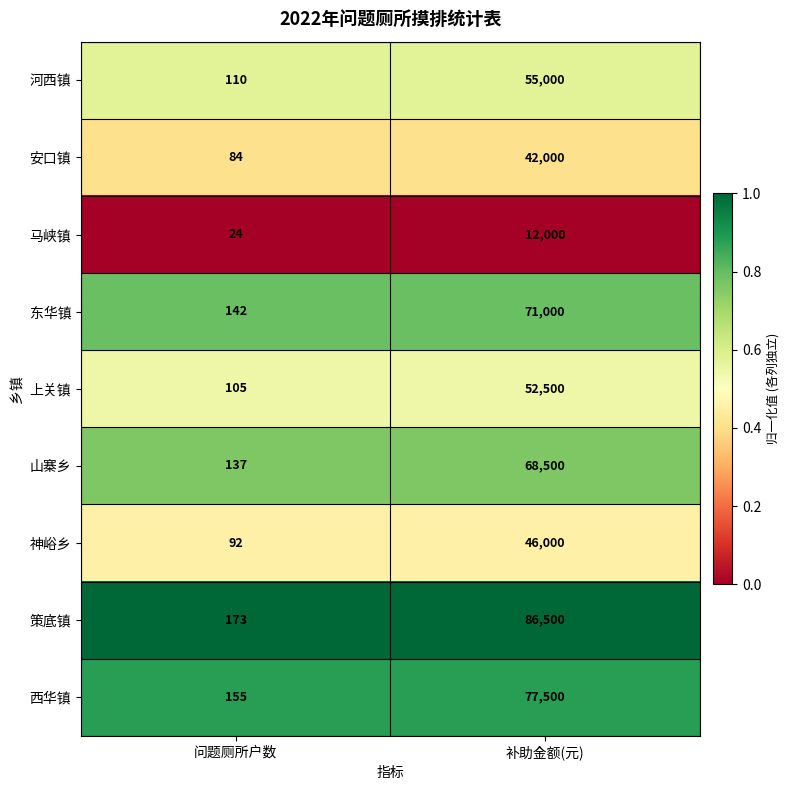

What is the greatest value displayed?

86500